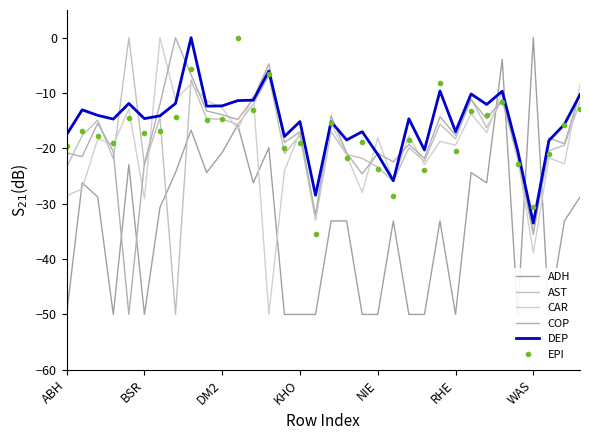

At which category is the sum across all series the highest?

8